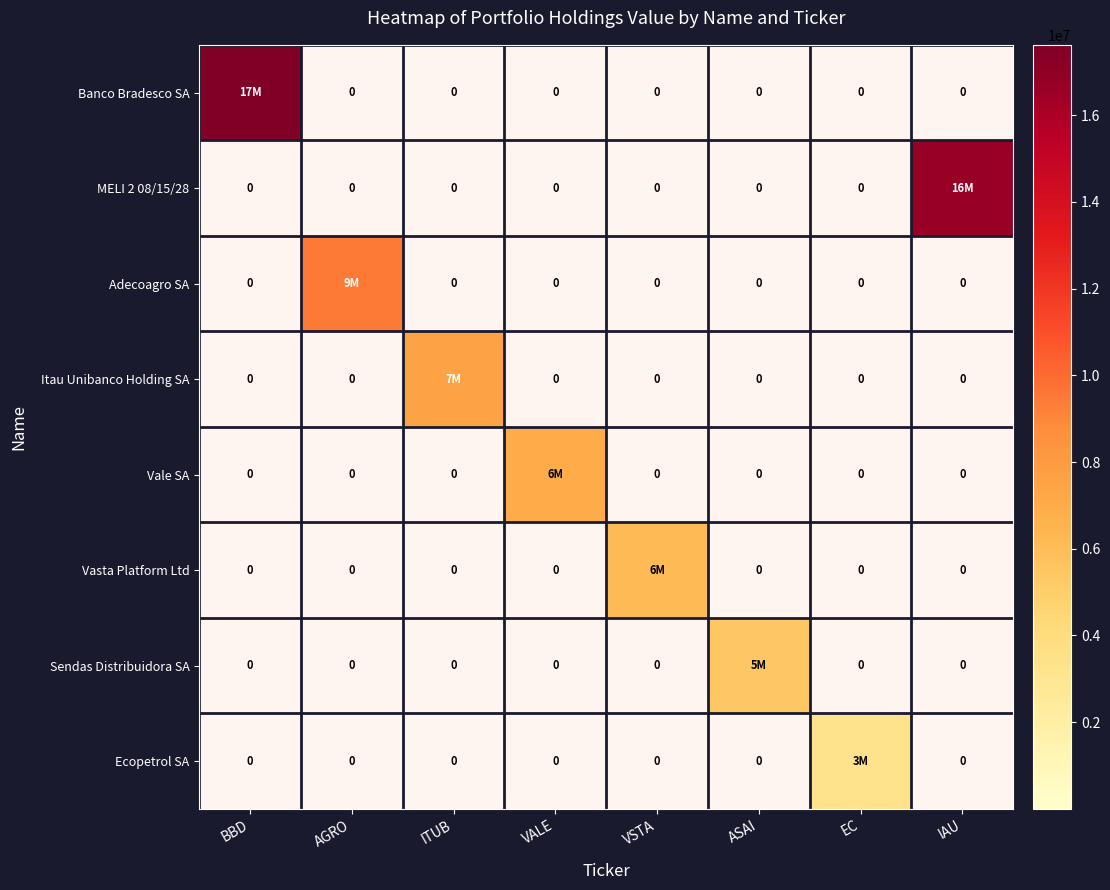

Which category has the highest value across all series?

BBD